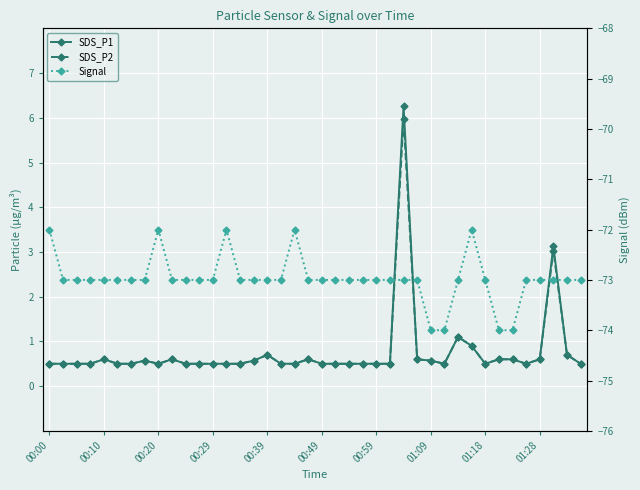

Between 01:28 and 19, which is larger?

01:28